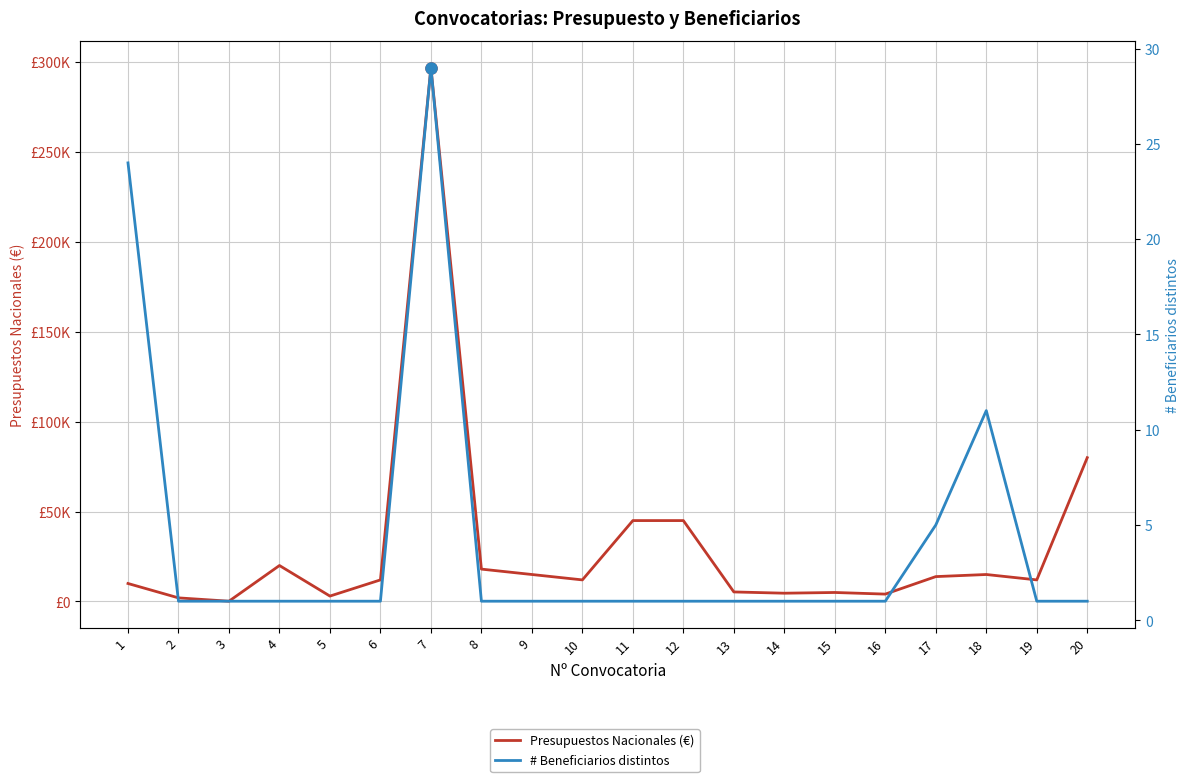

Reading right to left, what are all the values shown in this chart?

Presupuestos Nacionales (€): 80000.0	12000.0	15000.0	13834.6	4100.0	5000.0	4600.0	5300.0	45000.0	45000.0	12000.0	15000.0	18000.0	297000.0	12000.0	3000.0	20000.0	150.0	2000.0	10000.0
# Beneficiarios distintos: 1.0	1.0	11.0	5.0	1.0	1.0	1.0	1.0	1.0	1.0	1.0	1.0	1.0	29.0	1.0	1.0	1.0	1.0	1.0	24.0